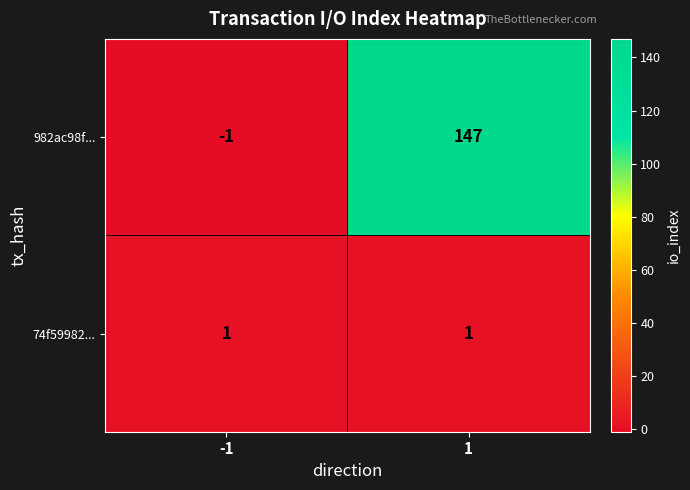

The value of 74f59982... at -1 is 2. True or false?

False